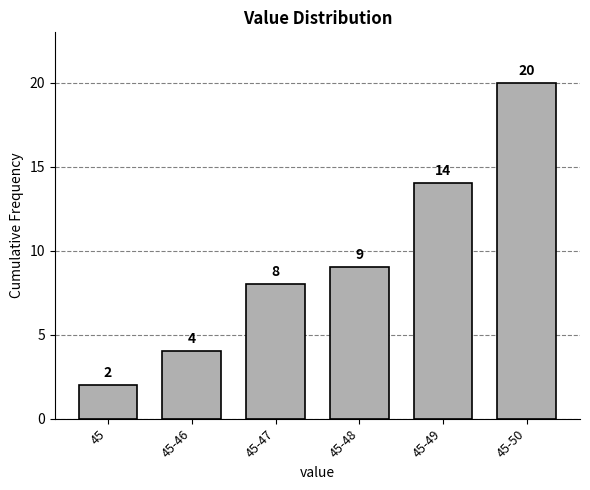

Reading left to right, transcribe all the data shown in this chart.

2	4	8	9	14	20